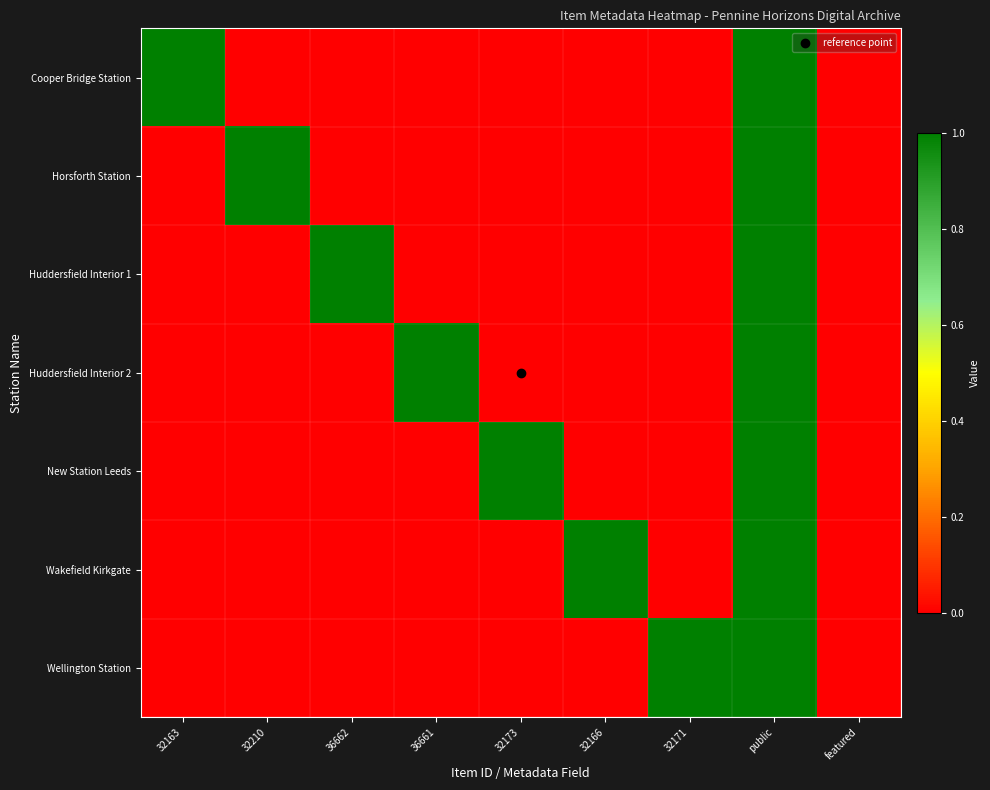

Which has a higher value, public or 32166?

public